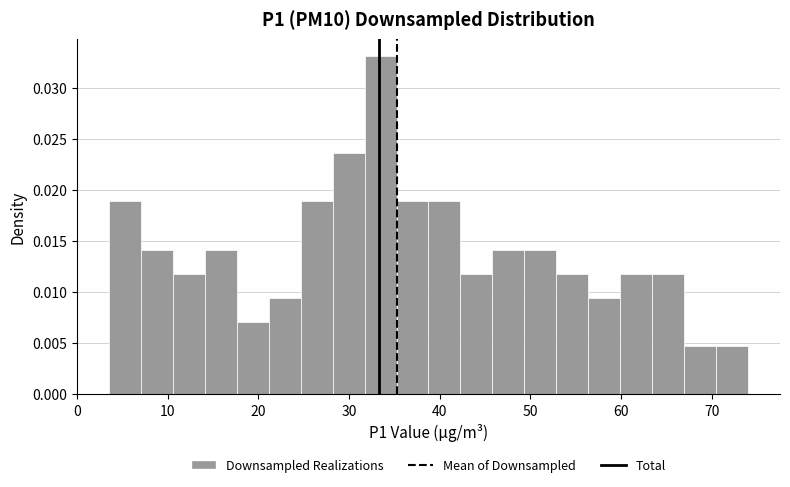

Around what value on the x-axis is the tallest bar? Give the approximate position of its centre, as read against the axis.

33